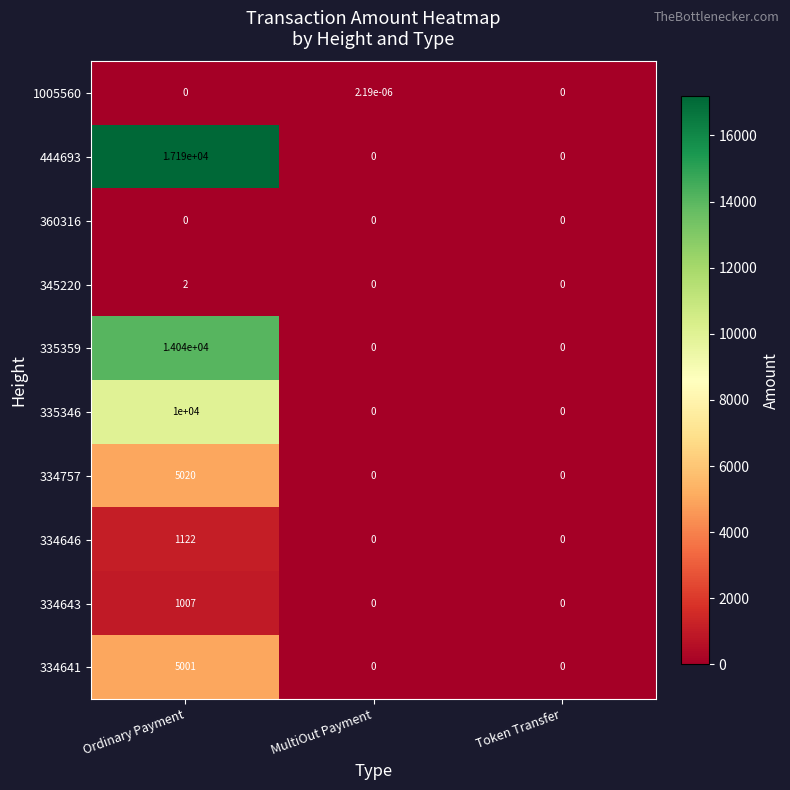

Between Ordinary Payment and Token Transfer, which series saw the biggest shift?

444693